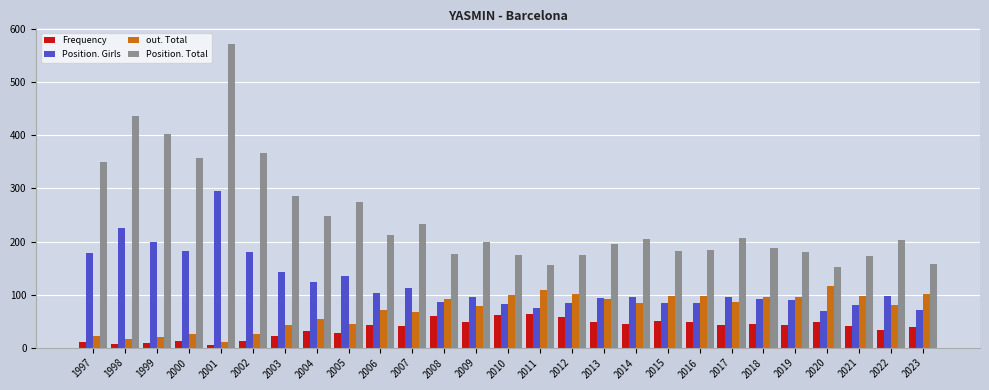

Which category has the highest value in the Position. Girls series?

2001